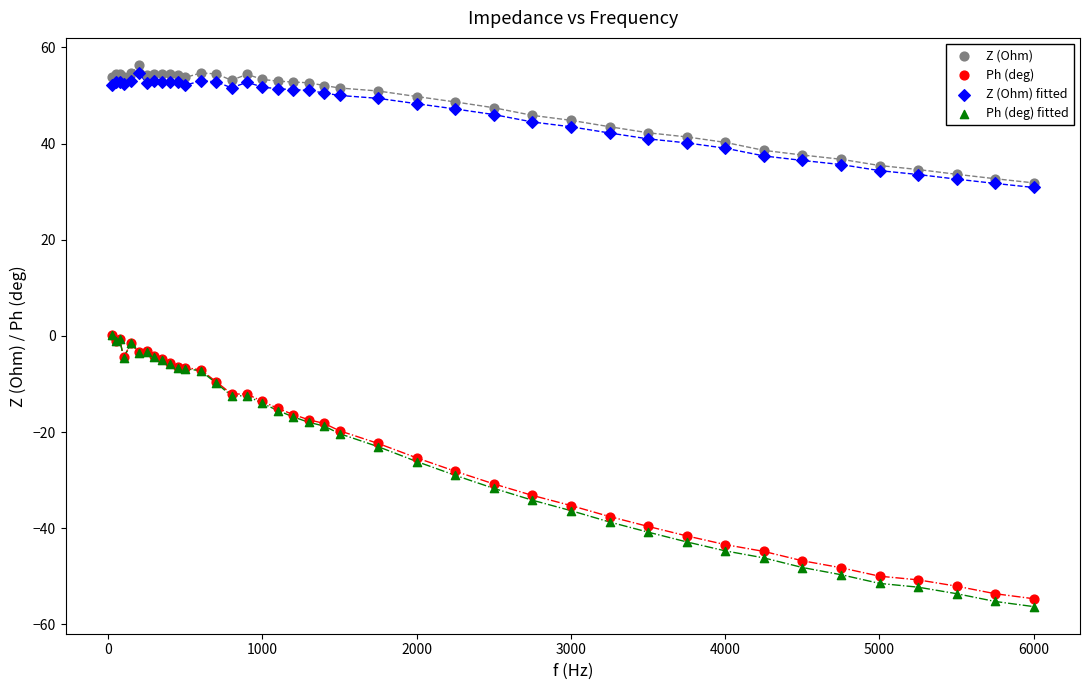

Which series has the largest Y range (max minus min)?

Ph (deg) fitted